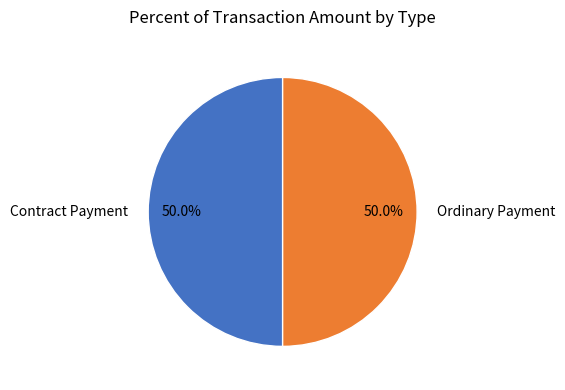

To the nearest percent, what is the combined percentage of Ordinary Payment and Contract Payment?

100%